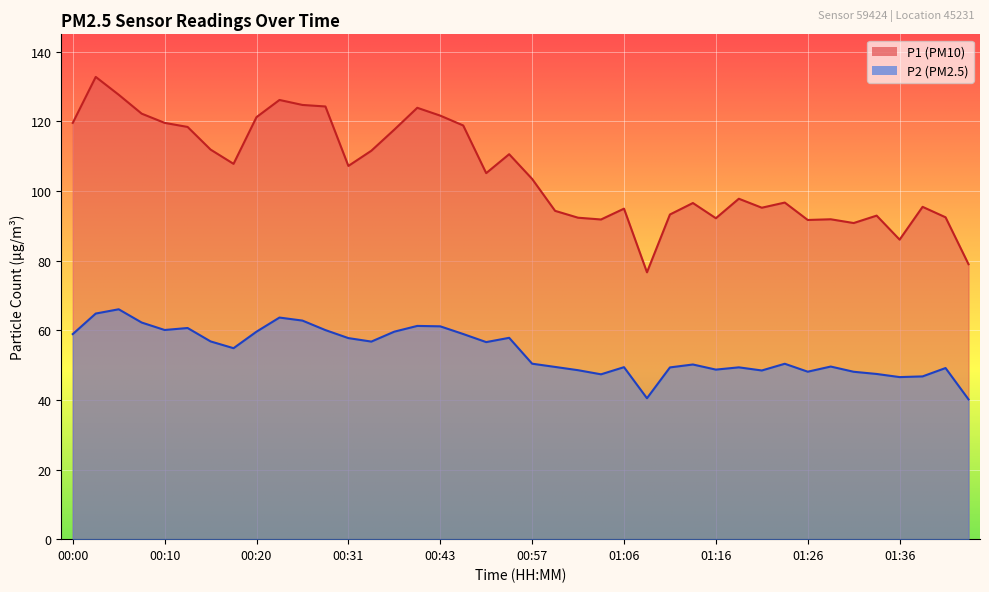

What is the value of the P1 point at the 5th from the left?

119.6